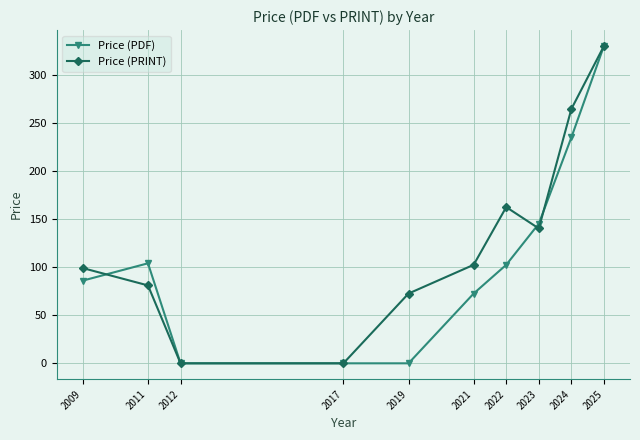

What is the spread (max minus min) of values at 2023?

5.0